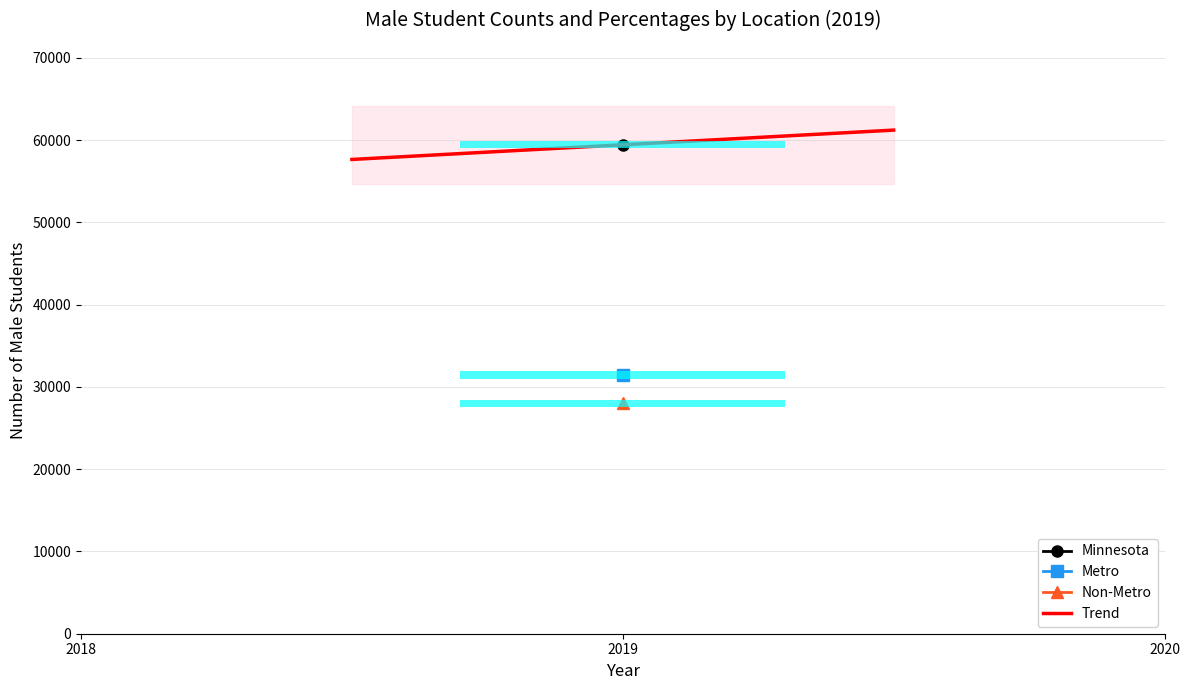

What is the sum of all values?

118844.0